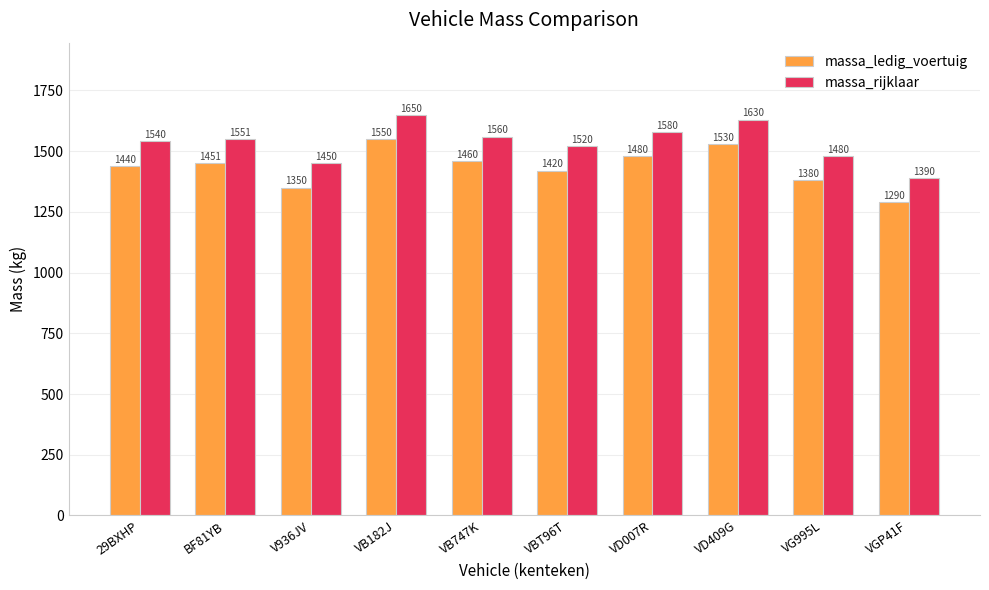

List the series in order of their overall mean, highest first.

massa_rijklaar, massa_ledig_voertuig